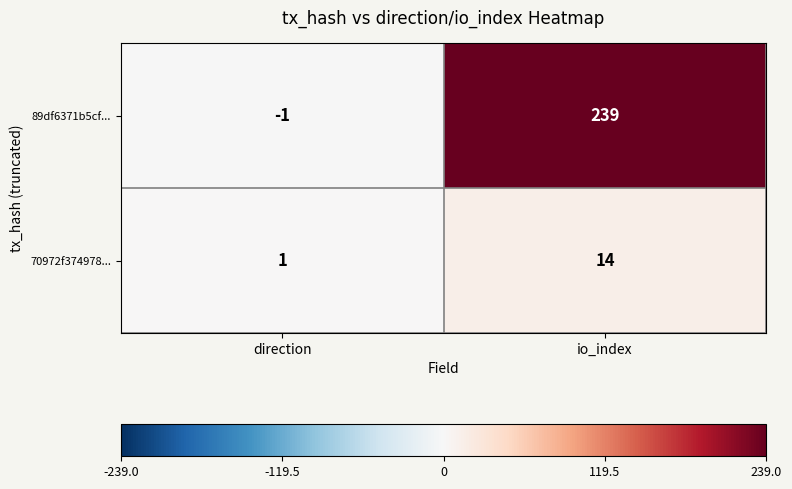

Reading left to right, list all the values displayed in this chart.

89df6371b5cf...: -1	239
70972f374978...: 1	14